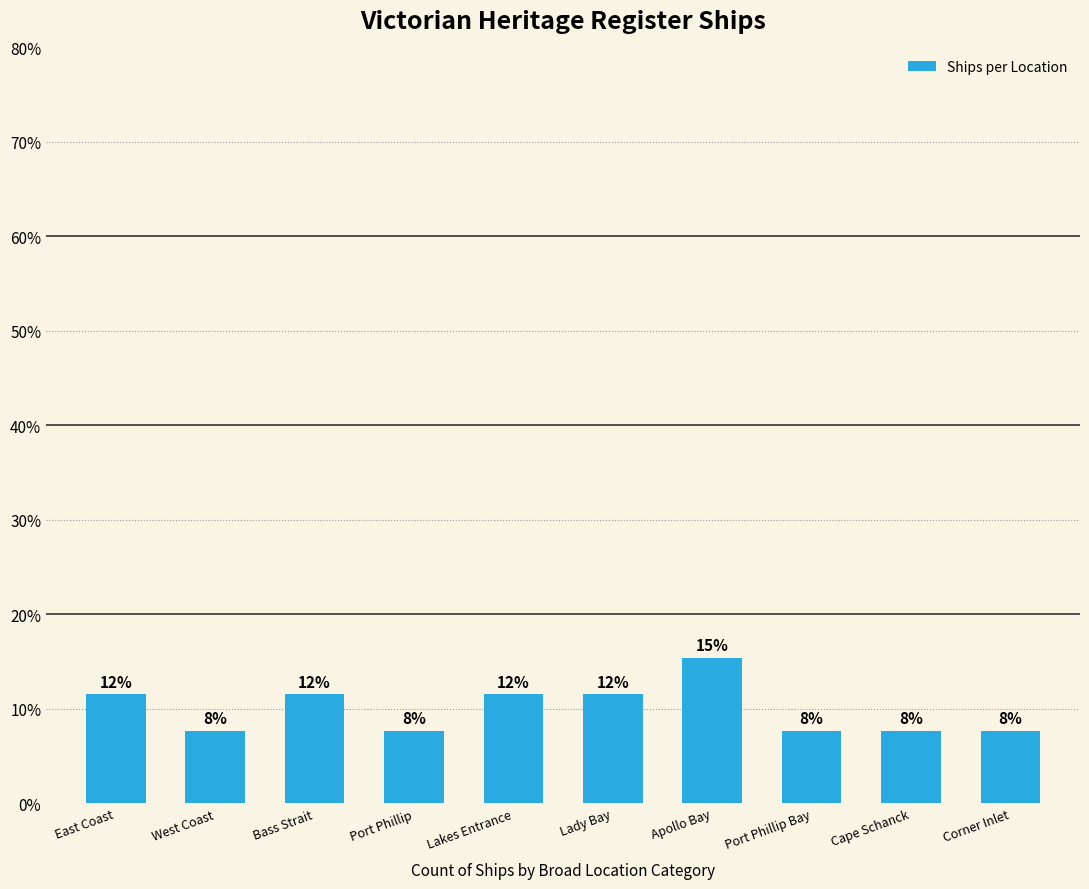

What is the difference between the second highest and second lowest values?

3.8